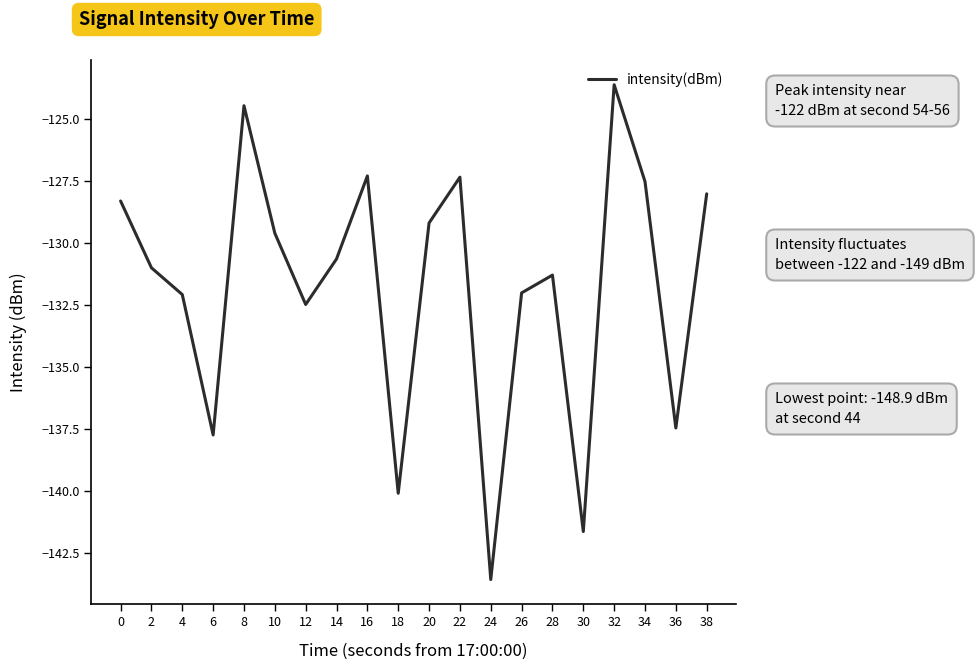

True or false: the data shows -137.5 at 36.

True